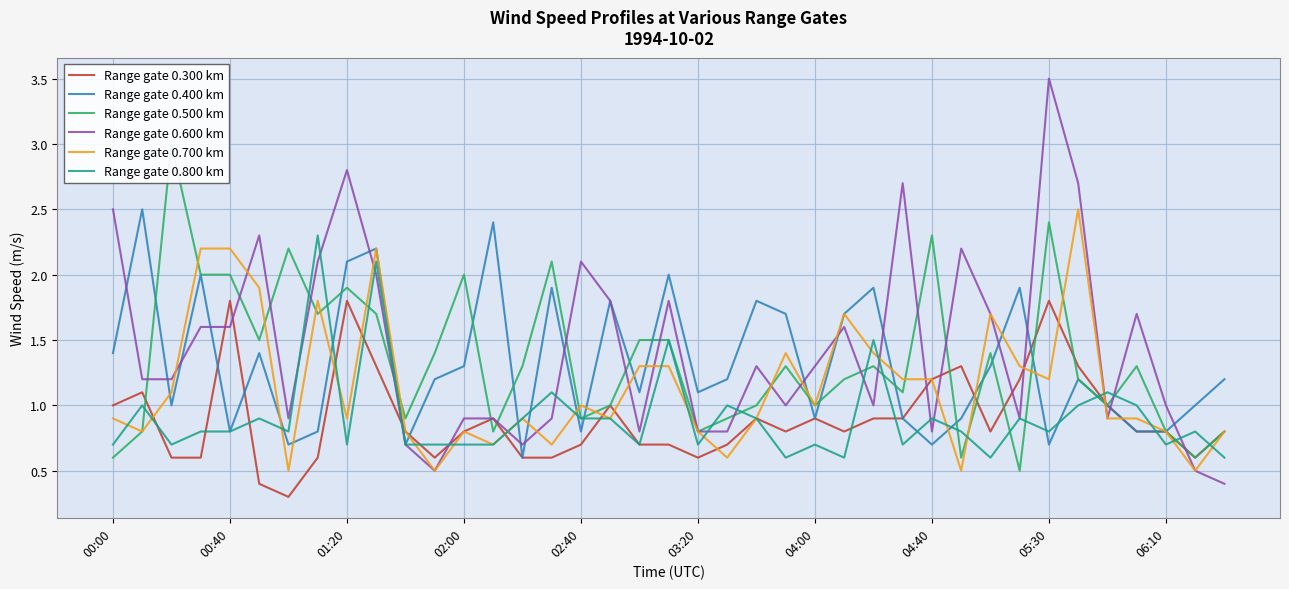

What value does the Range gate 0.600 km series have at 02:00?

0.9